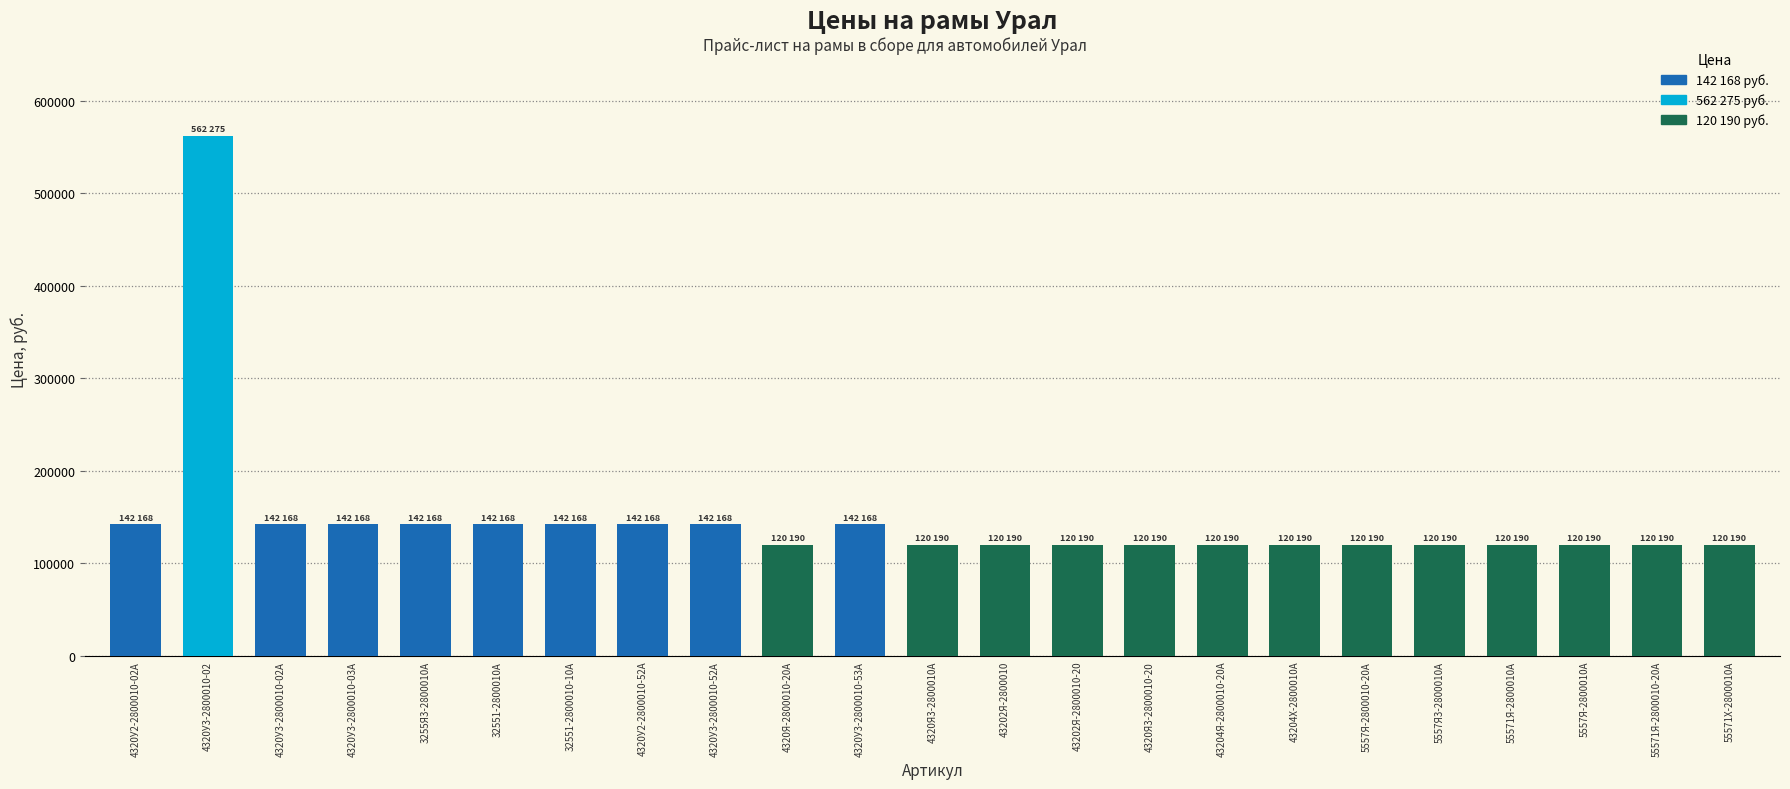

Reading left to right, list all the values displayed in this chart.

4320У2-2800010-02А=142168	4320У3-2800010-02=562275	4320У3-2800010-02А=142168	4320У3-2800010-03А=142168	3255Я3-2800010А=142168	32551-2800010А=142168	32551-2800010-10А=142168	4320У2-2800010-52А=142168	4320У3-2800010-52А=142168	4320Я-2800010-20А=120190	4320У3-2800010-53А=142168	4320Я3-2800010А=120190	43202Я-2800010=120190	43202Я-2800010-20=120190	4320Я3-2800010-20=120190	43204Я-2800010-20А=120190	43204Х-2800010А=120190	5557Я-2800010-20А=120190	5557Я3-2800010А=120190	55571Я-2800010А=120190	5557Я-2800010А=120190	55571Я-2800010-20А=120190	55571Х-2800010А=120190